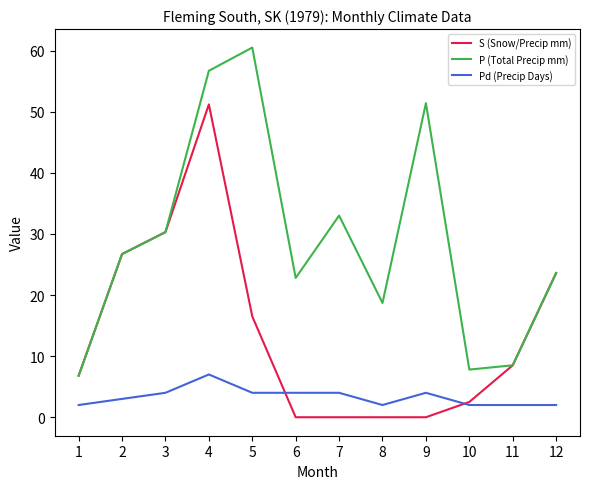

True or false: S (Snow/Precip mm) has a value of 23.6 at 12.

True